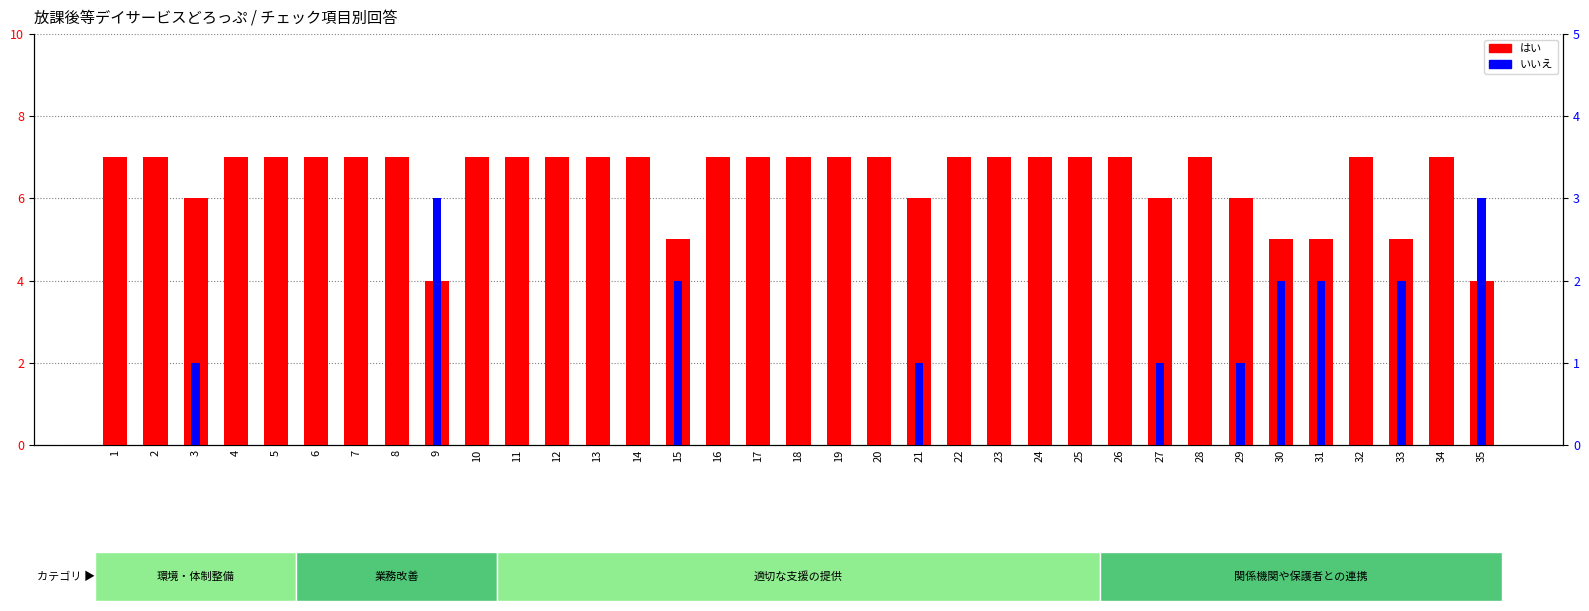

The value of はい at 18 is 13. True or false?

False